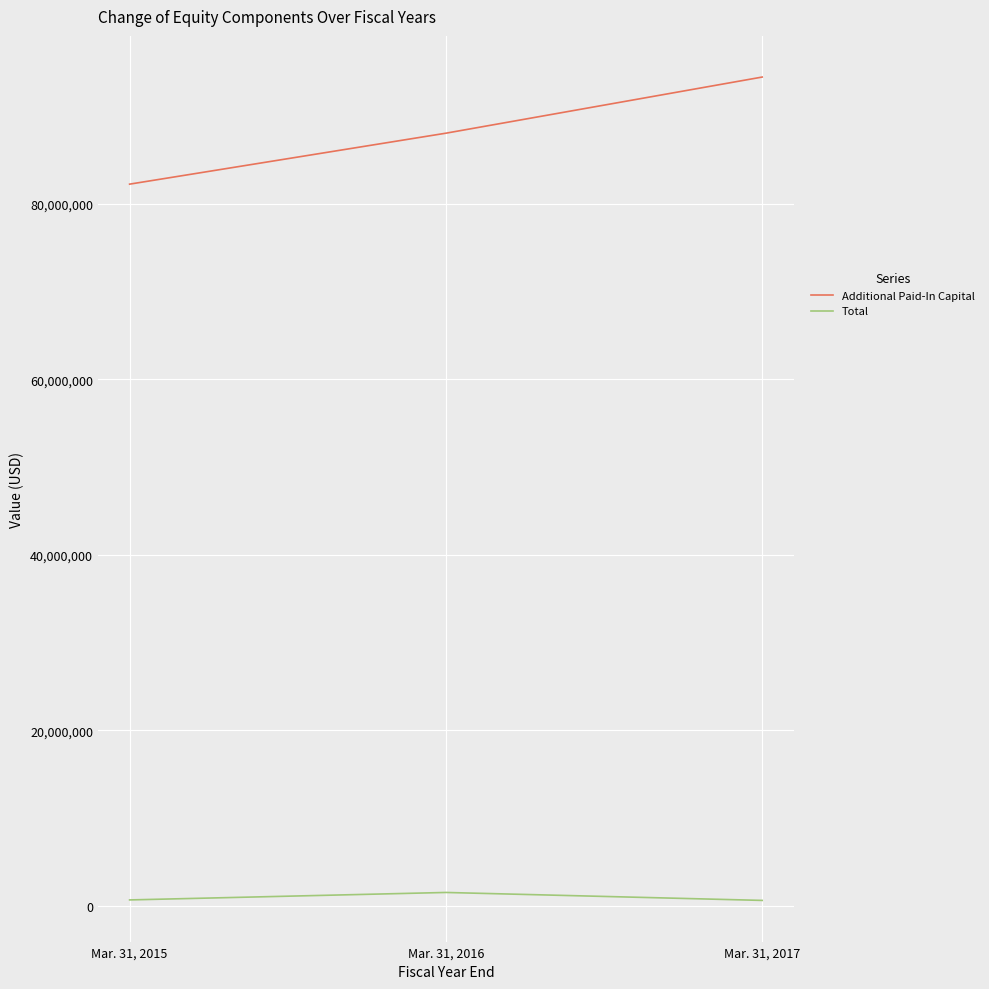

Count the number of categories in the chart.

3